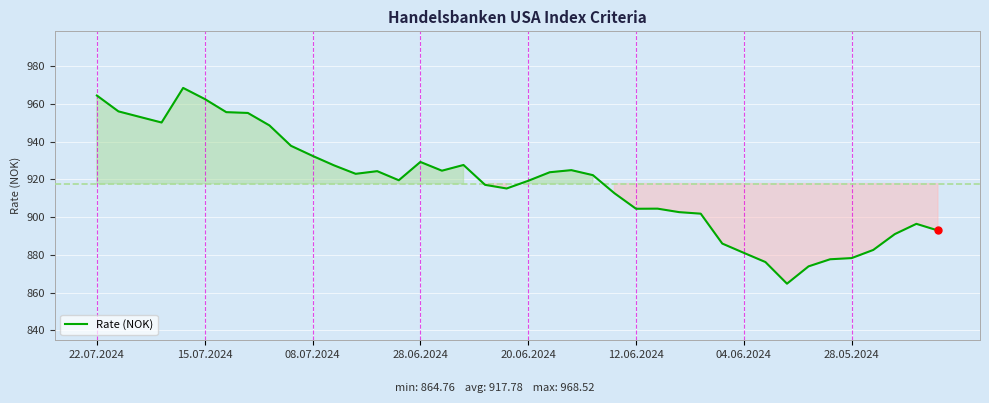

What is the difference between the maximum and minimum values?

103.8